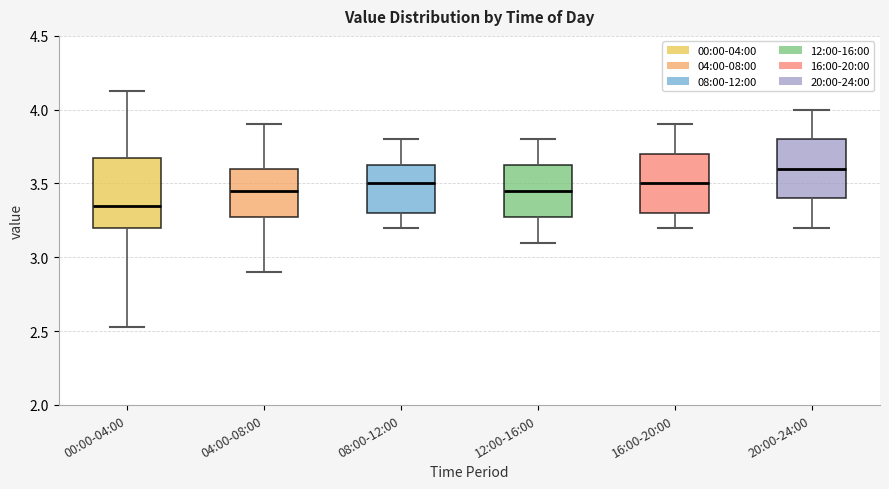

Which box has the lowest median line?

00:00-04:00